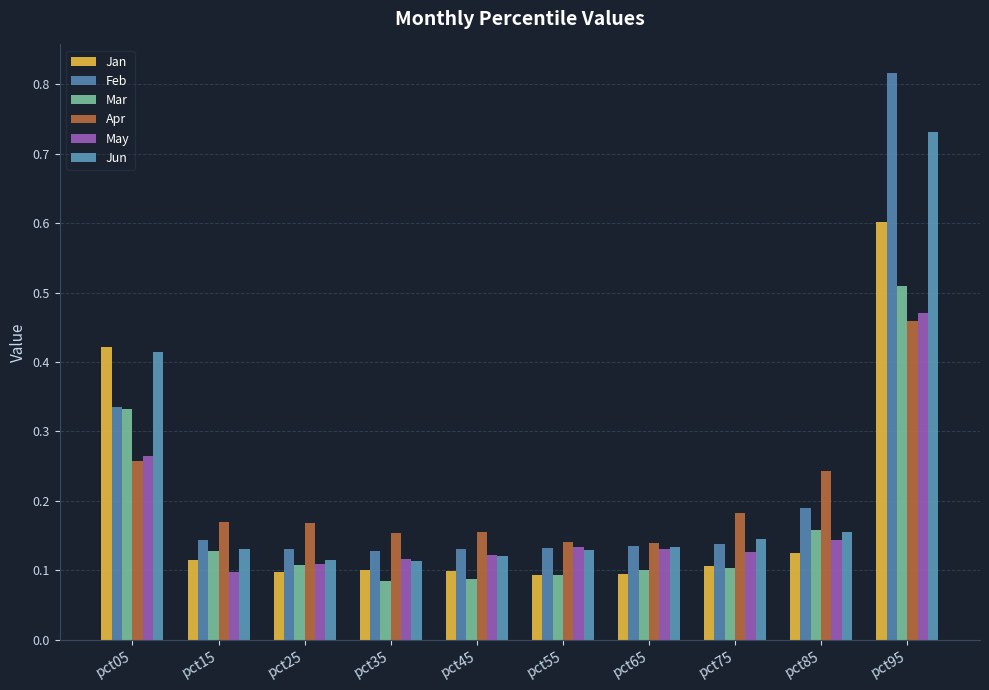

Reading left to right, what are all the values shown in this chart?

Jan: 0.4	0.1	0.1	0.1	0.1	0.1	0.1	0.1	0.1	0.6
Feb: 0.3	0.1	0.1	0.1	0.1	0.1	0.1	0.1	0.2	0.8
Mar: 0.3	0.1	0.1	0.1	0.1	0.1	0.1	0.1	0.2	0.5
Apr: 0.3	0.2	0.2	0.2	0.2	0.1	0.1	0.2	0.2	0.5
May: 0.3	0.1	0.1	0.1	0.1	0.1	0.1	0.1	0.1	0.5
Jun: 0.4	0.1	0.1	0.1	0.1	0.1	0.1	0.1	0.2	0.7